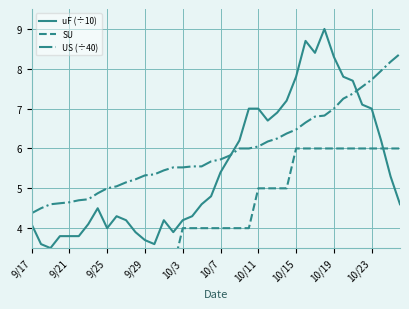

True or false: SU and US (÷40) cross at least once.

False